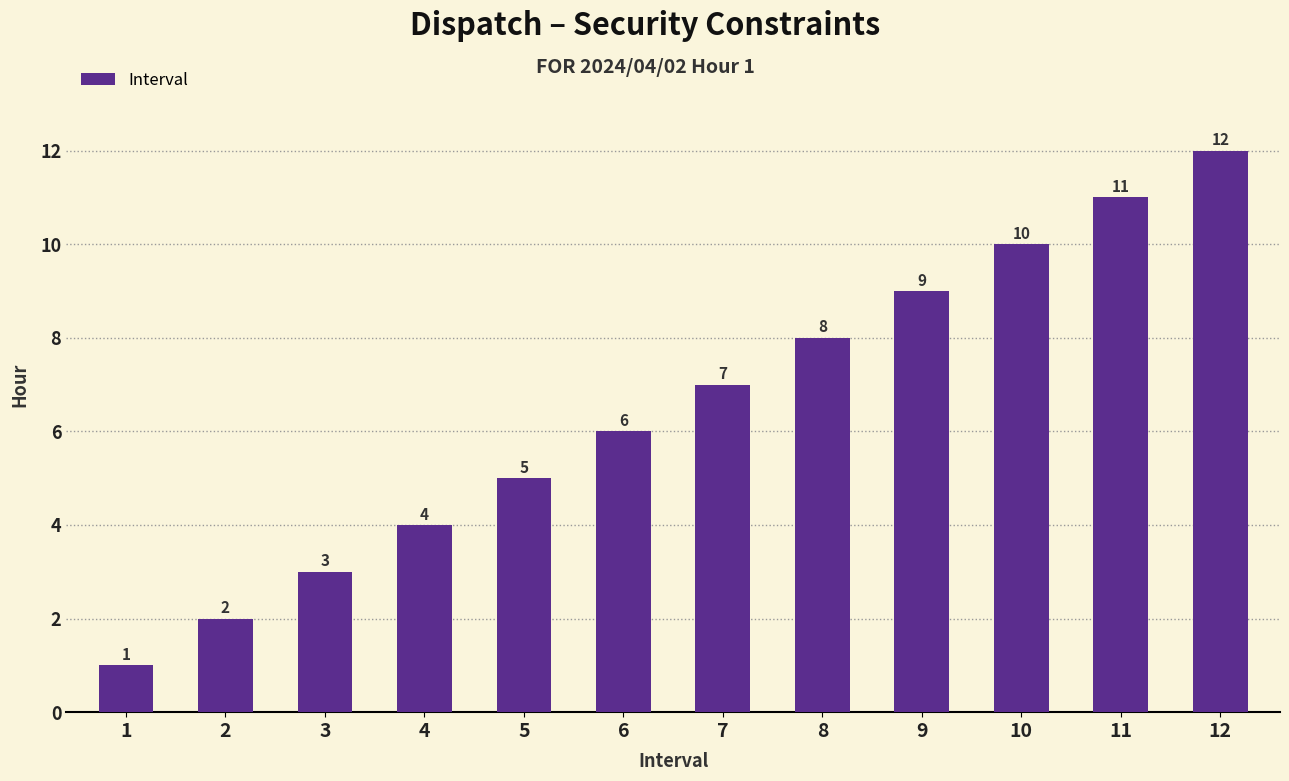

Reading left to right, what are all the values shown in this chart?

1	2	3	4	5	6	7	8	9	10	11	12